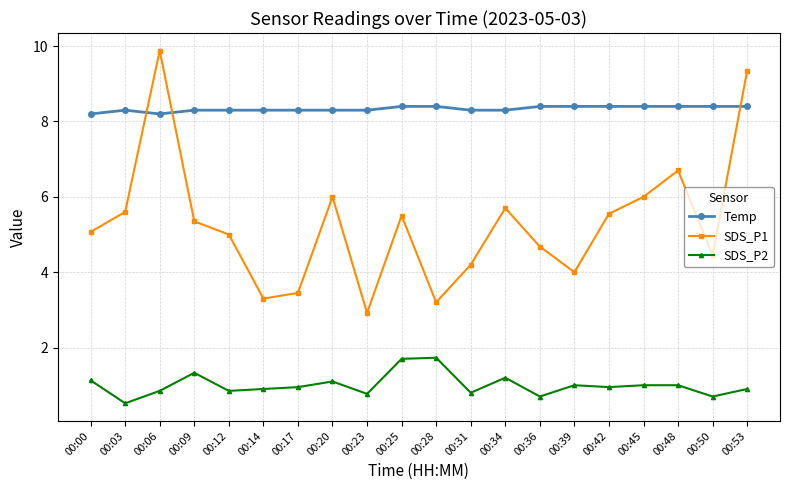

List the series in order of their overall mean, lowest first.

SDS_P2, SDS_P1, Temp